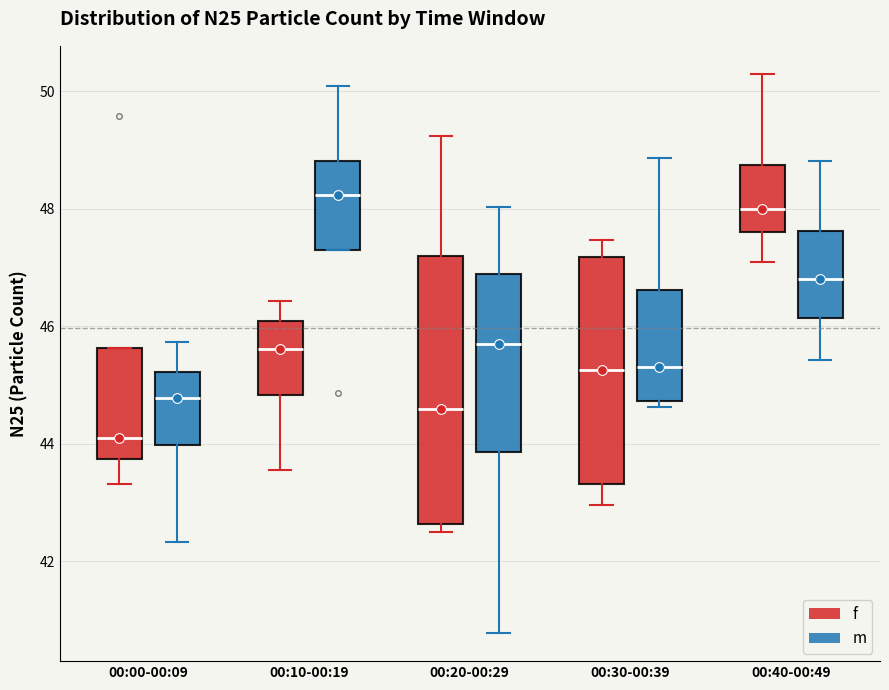

Reading left to right, read every box against the y-axis: the position of its median line, the range the box covers, and the ends of its whiskers. The values are not printed on the chart, so give them approximately, as read against the axis.

00:00-00:09 (f): median 44.2, box 43.8 to 45.6, whiskers 43.4 to 45.6
00:00-00:09 (m): median 44.8, box 44.0 to 45.2, whiskers 42.4 to 45.8
00:10-00:19 (f): median 45.6, box 44.8 to 46.0, whiskers 43.6 to 46.4
00:10-00:19 (m): median 48.2, box 47.2 to 48.8, whiskers 47.2 to 50.2
00:20-00:29 (f): median 44.6, box 42.6 to 47.2, whiskers 42.6 (just below the box's lower edge) to 49.2
00:20-00:29 (m): median 45.8, box 43.8 to 46.8, whiskers 40.8 to 48.0
00:30-00:39 (f): median 45.2, box 43.4 to 47.2, whiskers 43.0 to 47.4
00:30-00:39 (m): median 45.4, box 44.8 to 46.6, whiskers 44.6 to 48.8
00:40-00:49 (f): median 48.0, box 47.6 to 48.8, whiskers 47.2 to 50.4
00:40-00:49 (m): median 46.8, box 46.2 to 47.6, whiskers 45.4 to 48.8